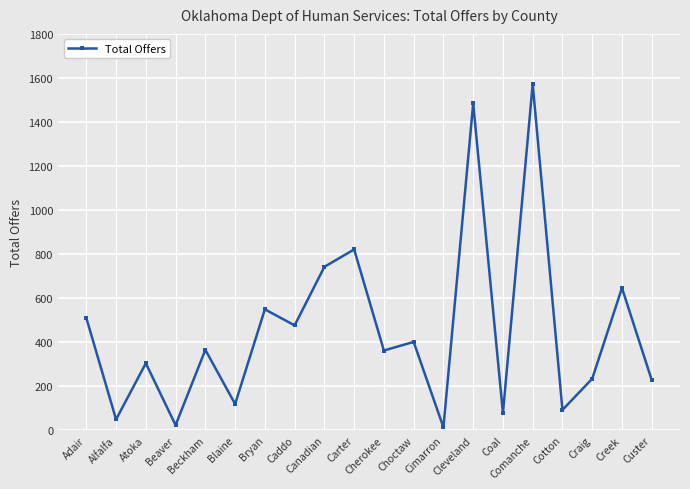

Between Coal and Carter, which is larger?

Carter